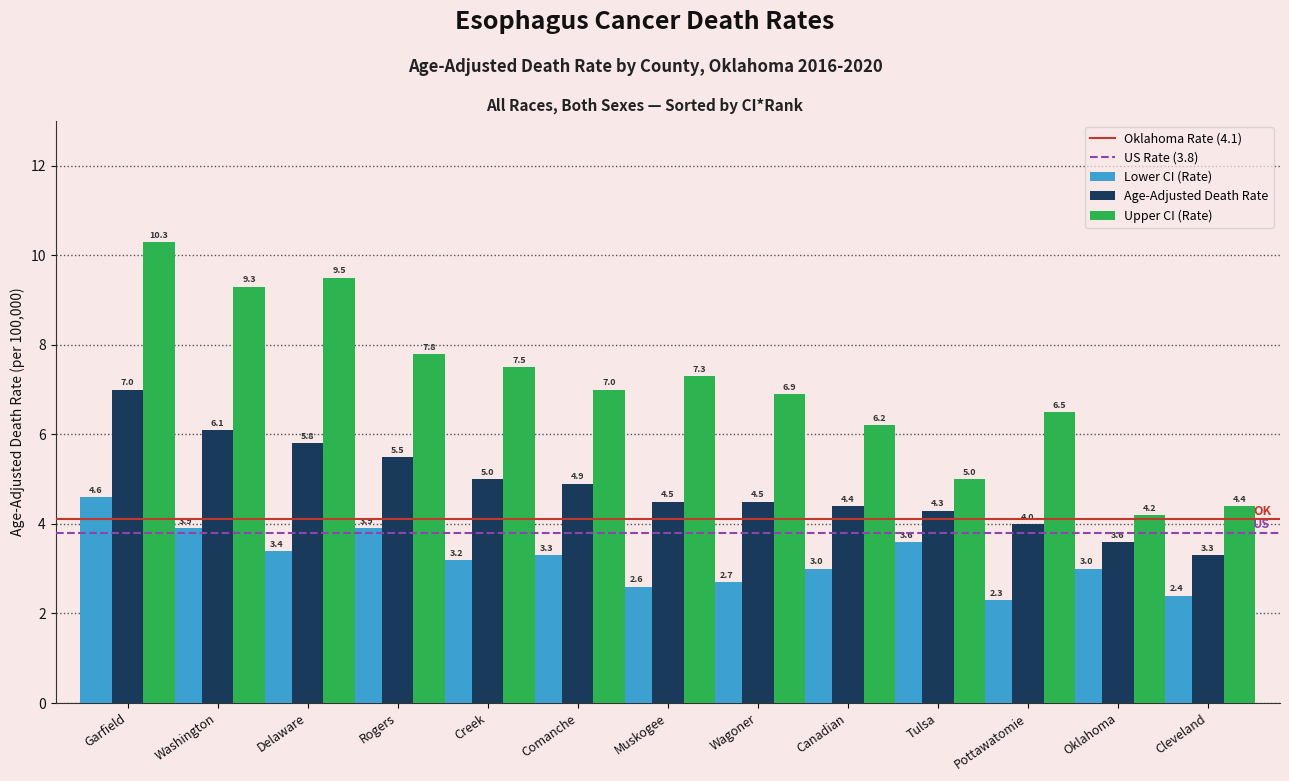

Which category has the highest value in the Age-Adjusted Death Rate series?

Garfield